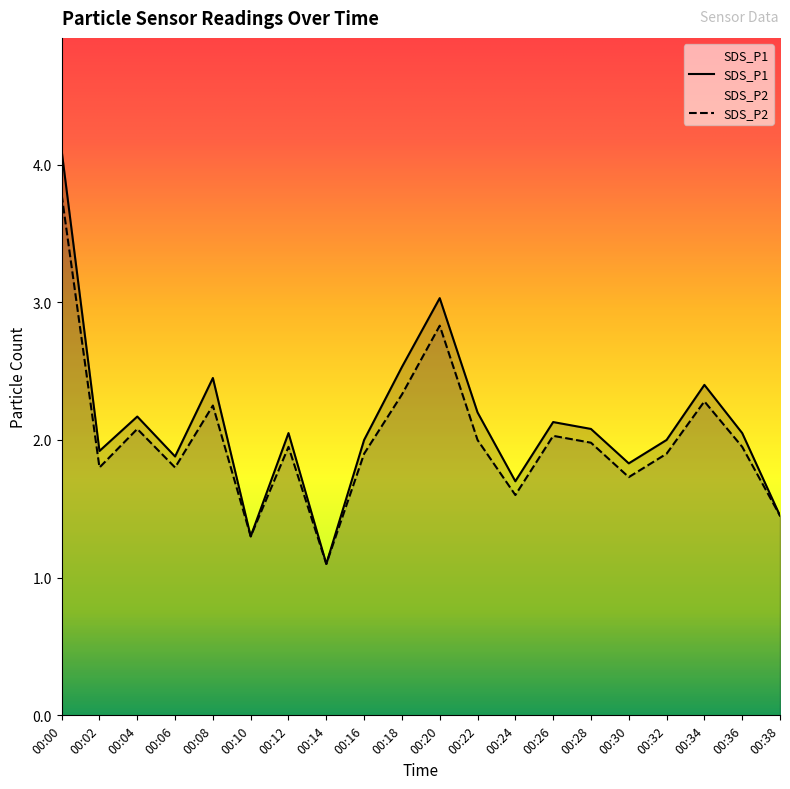

Does the chart have visible grid lines?

No